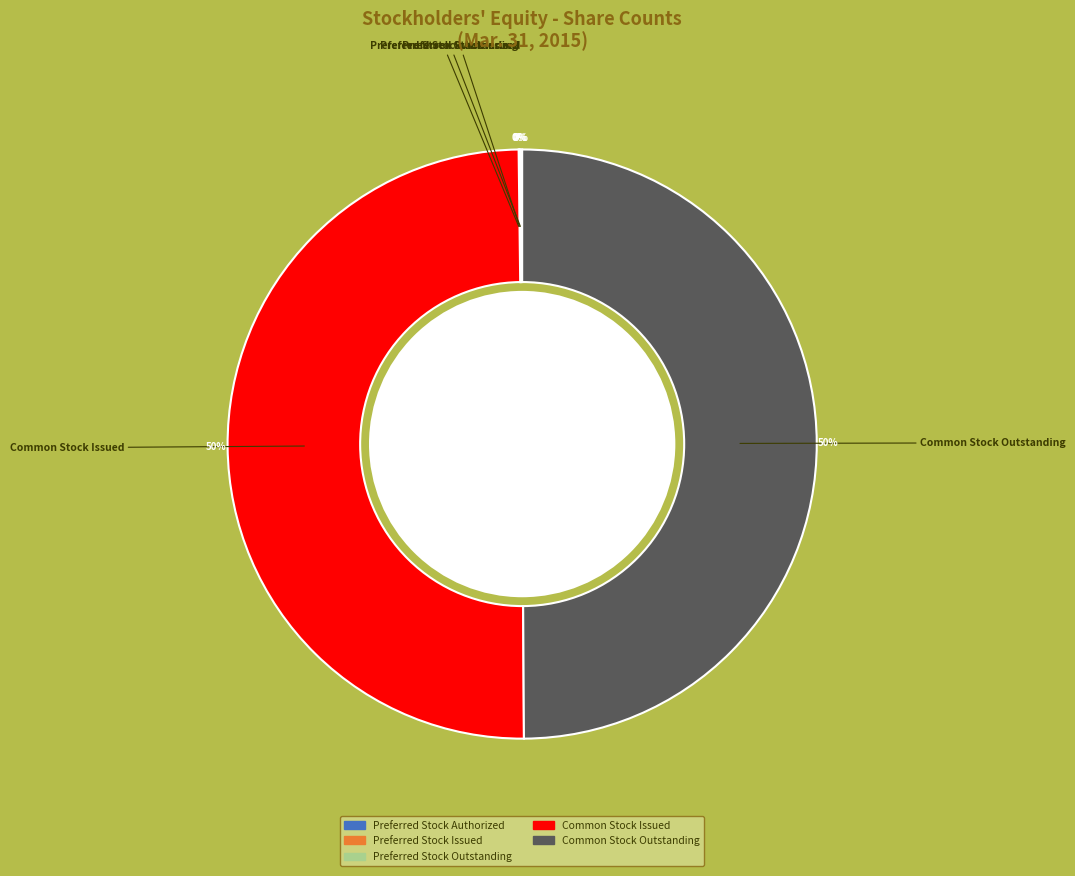

To the nearest percent, what is the average slice percentage?

20%